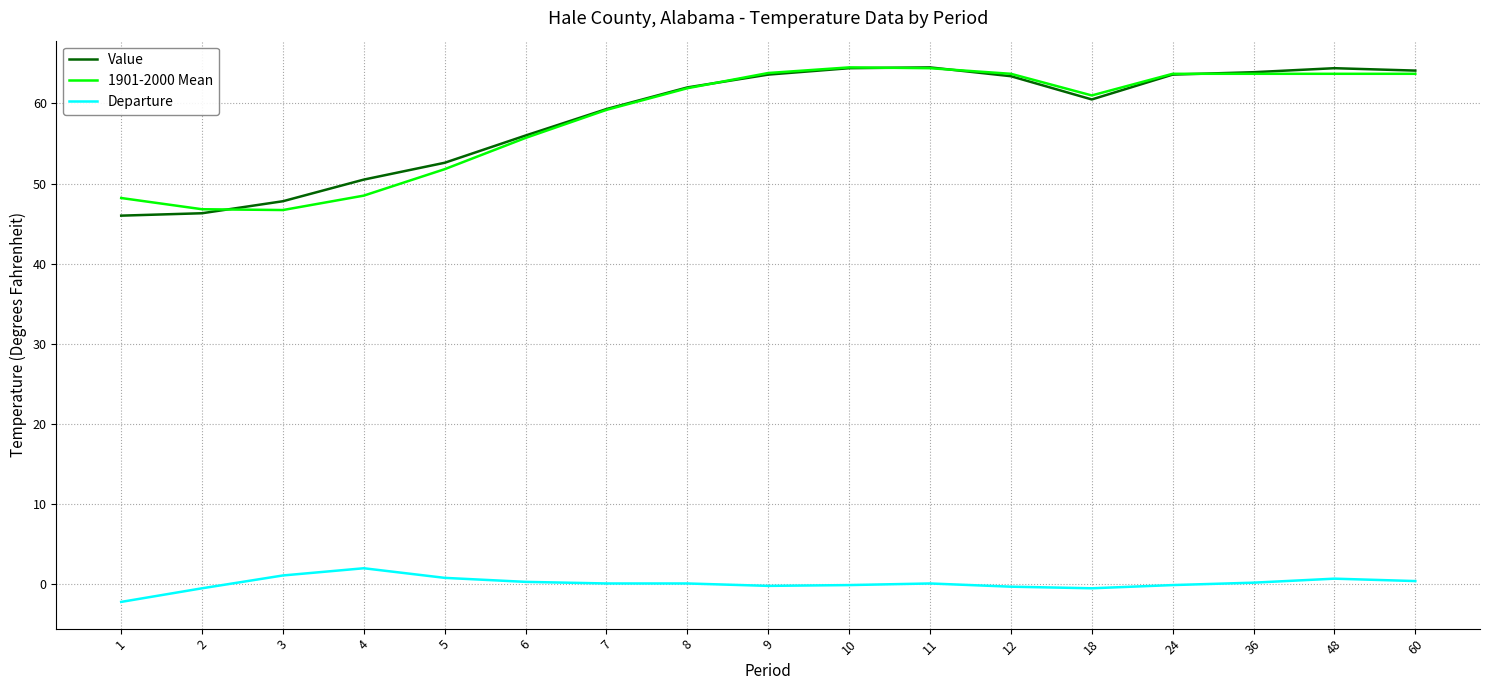

What is the smallest value displayed?

-2.2